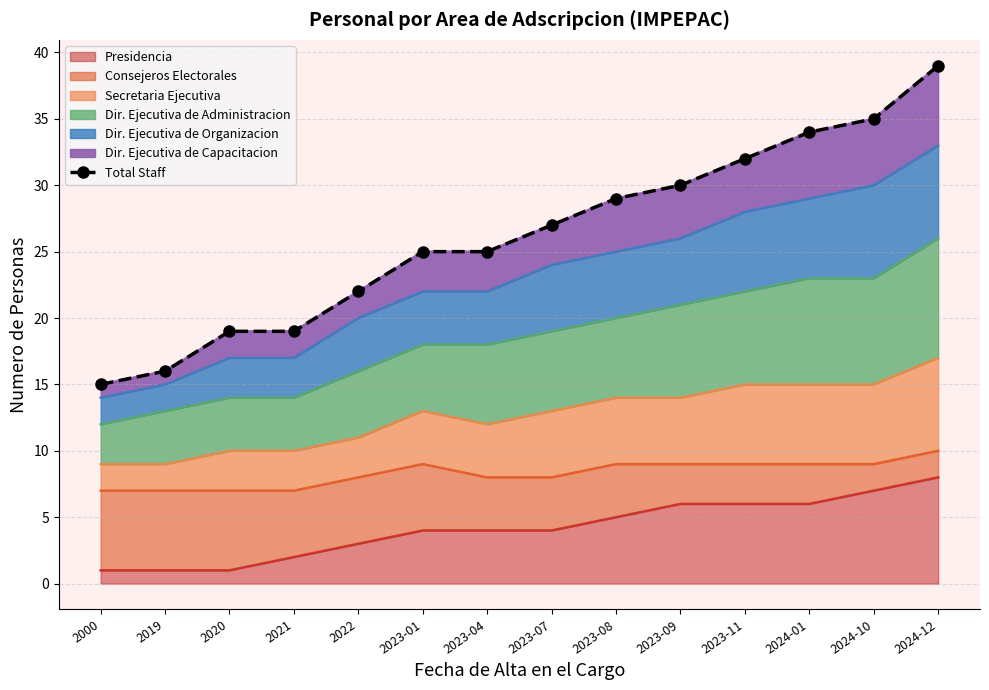

Where does the data first go above 27?

2023-08